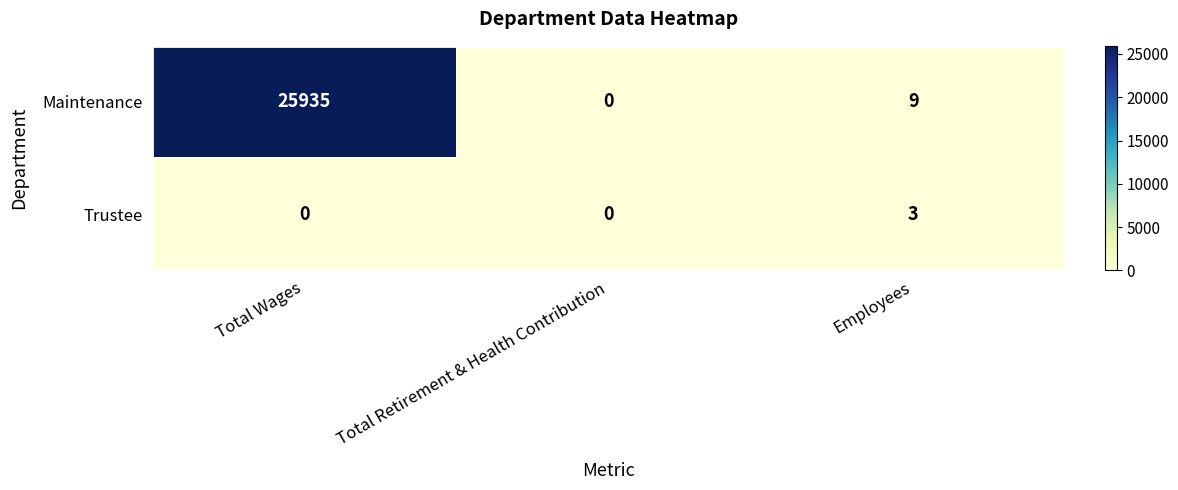

Is it true that Trustee equals 0 at Total Retirement & Health Contribution?

True